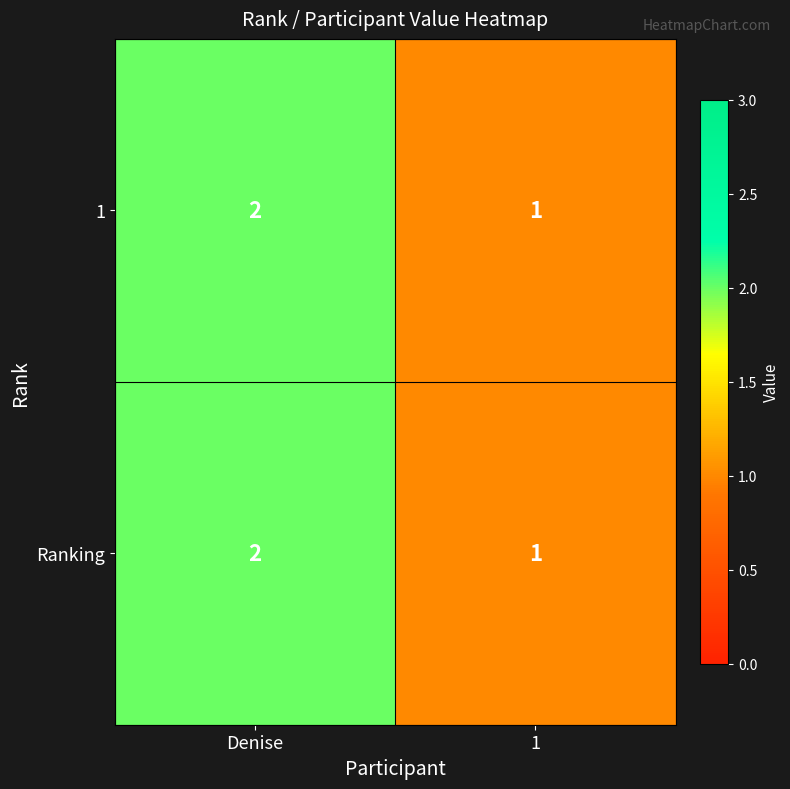

At which category does the chart reach its peak across all series?

Denise